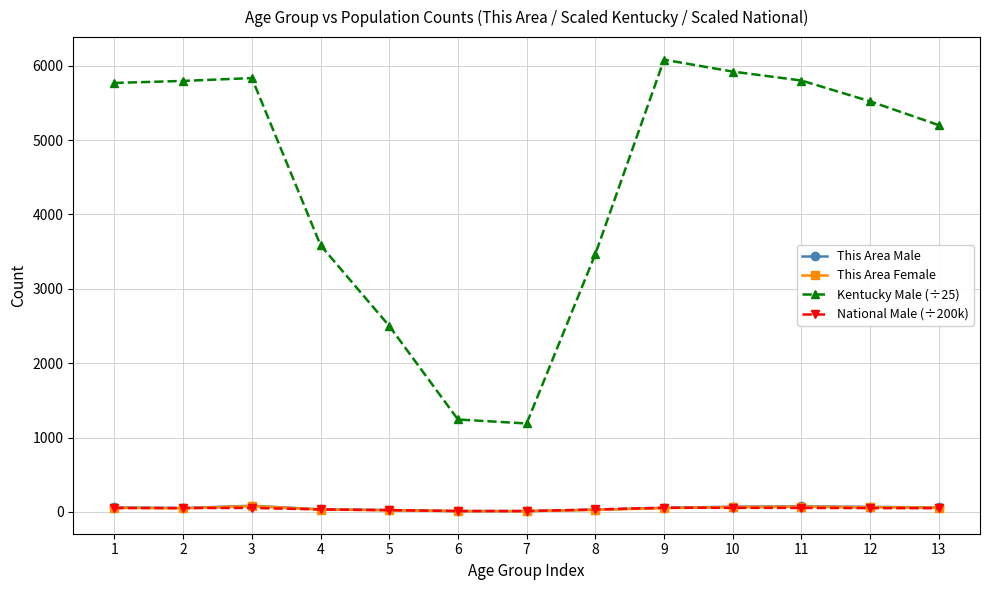

What is the spread (max minus min) of values at 4?

3552.6